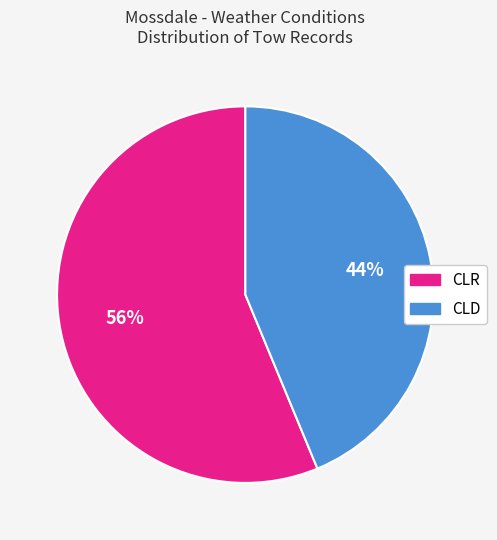

To the nearest percent, what portion does CLD represent?

44%